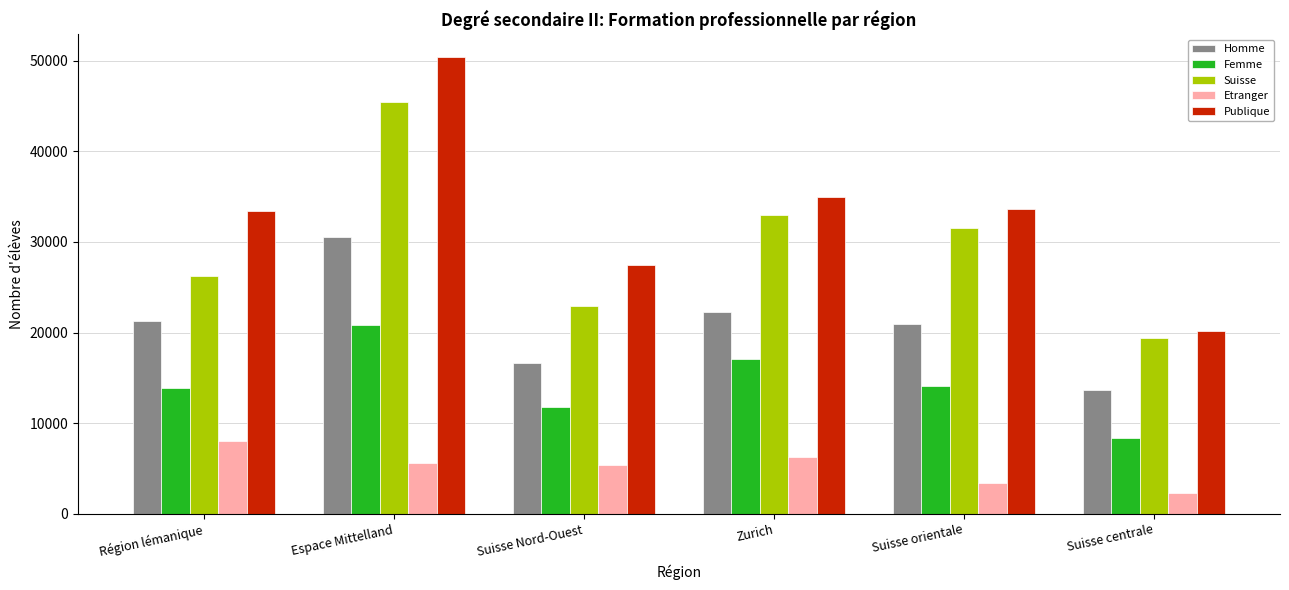

What position from the right is Région lémanique?

6